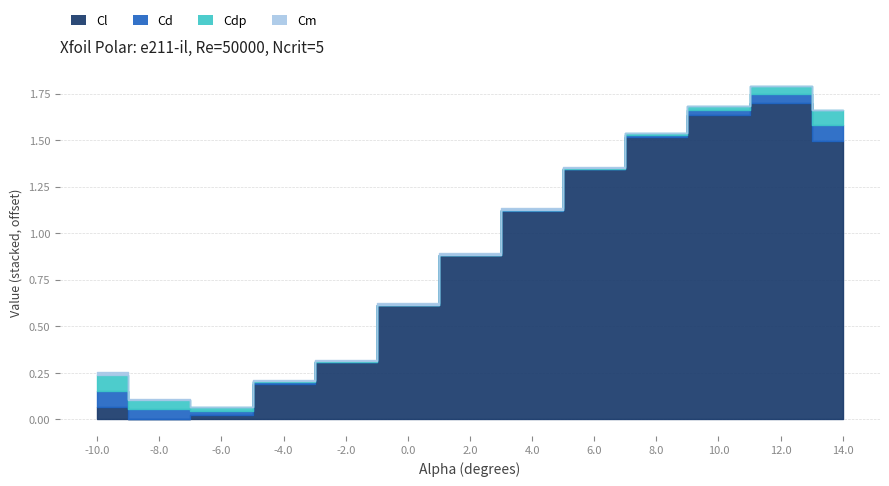

Which series ends up on top after the final intersection of Cl and Cm?

Cl